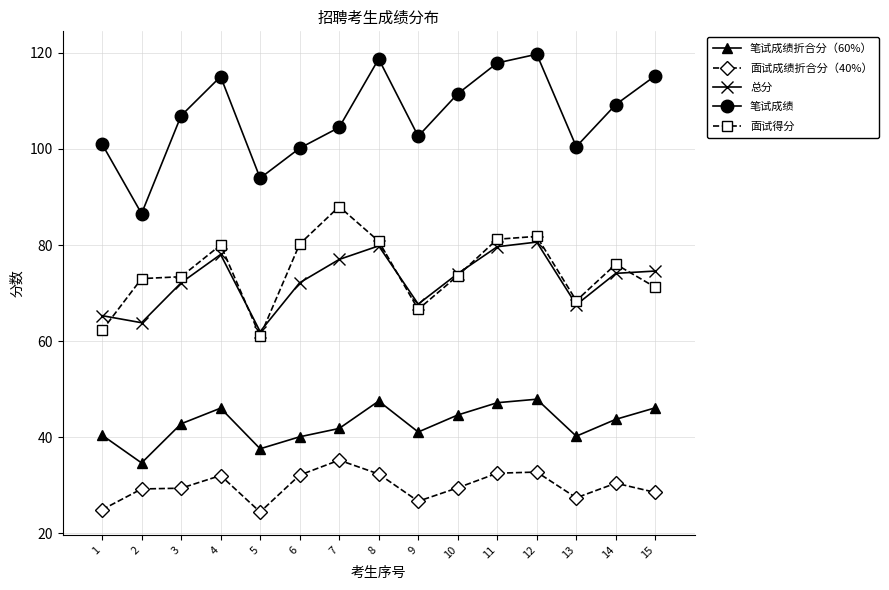

Which series has the widest spread of values?

笔试成绩